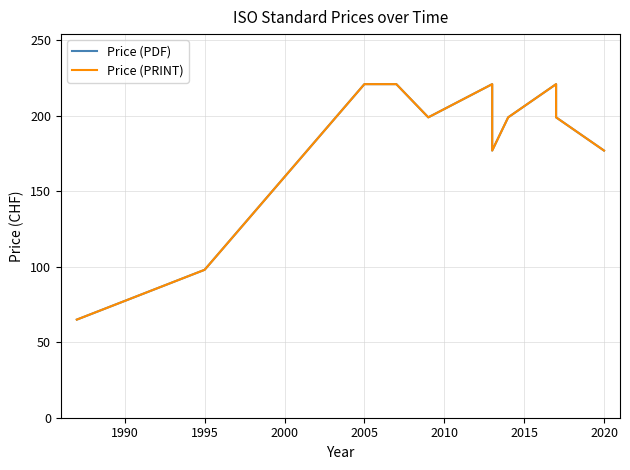

True or false: Price (PRINT) and Price (PDF) cross at least once.

False